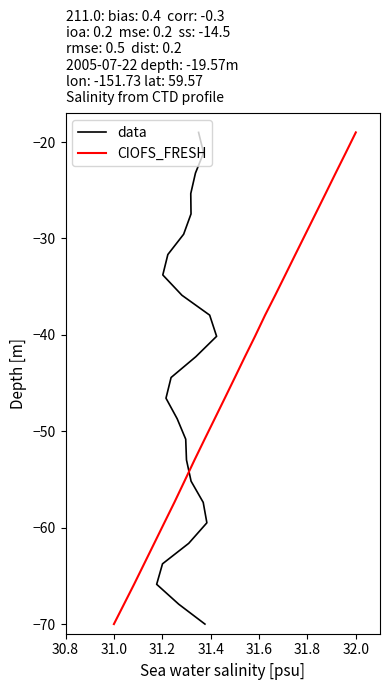

What is the average value of the data series?

-44.5